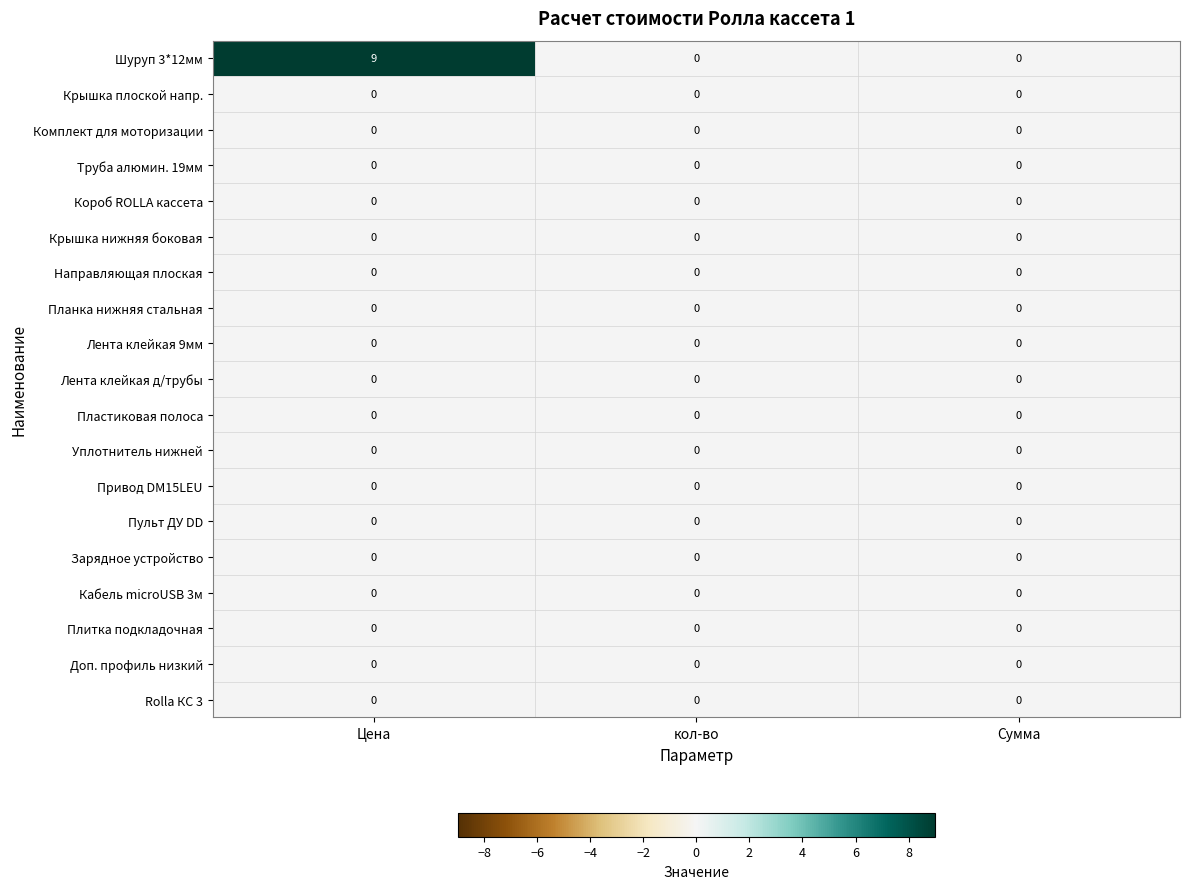

What is the greatest value displayed?

9